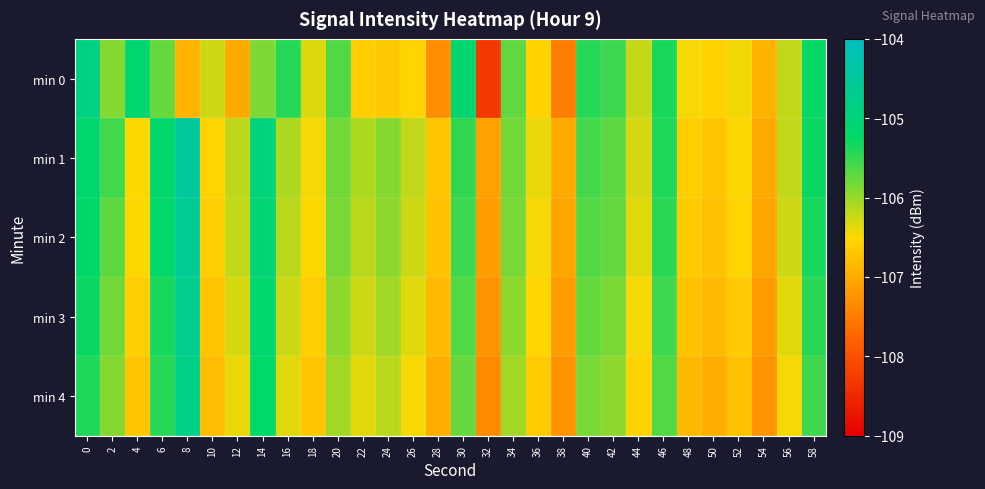

Which series has the largest range (max minus min)?

min 0